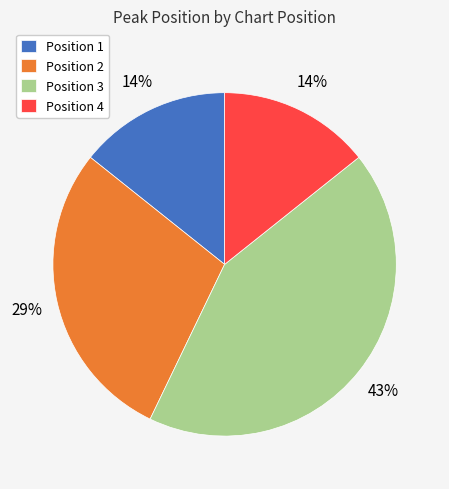

The Position 2 slice represents 29% of the pie. True or false?

True